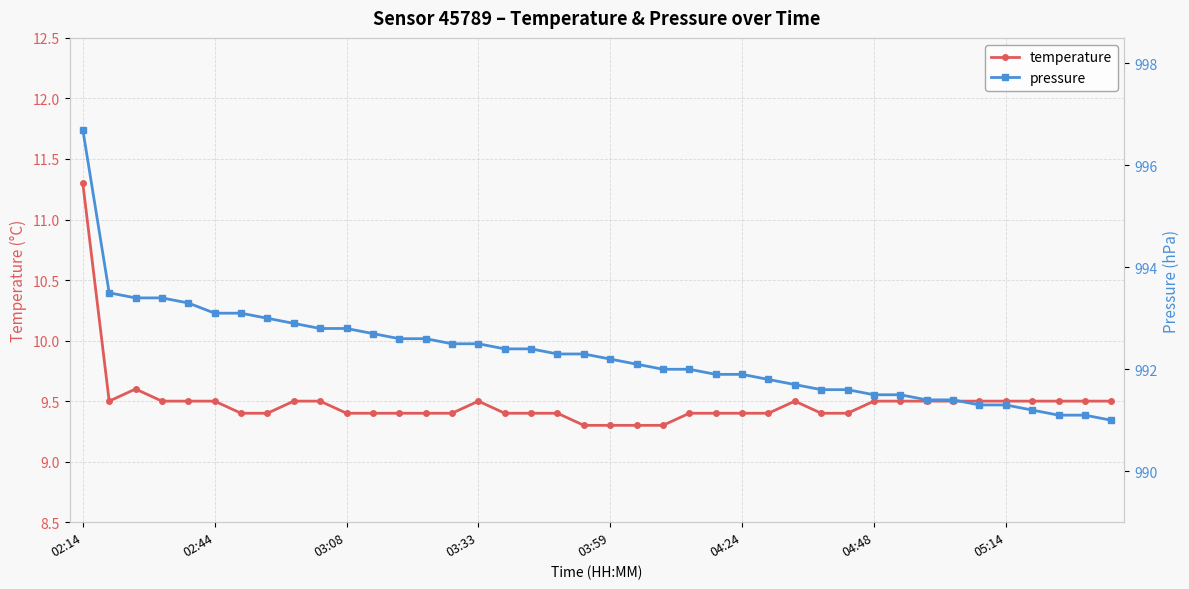

At how many categories does at least one series exceed 540?

40